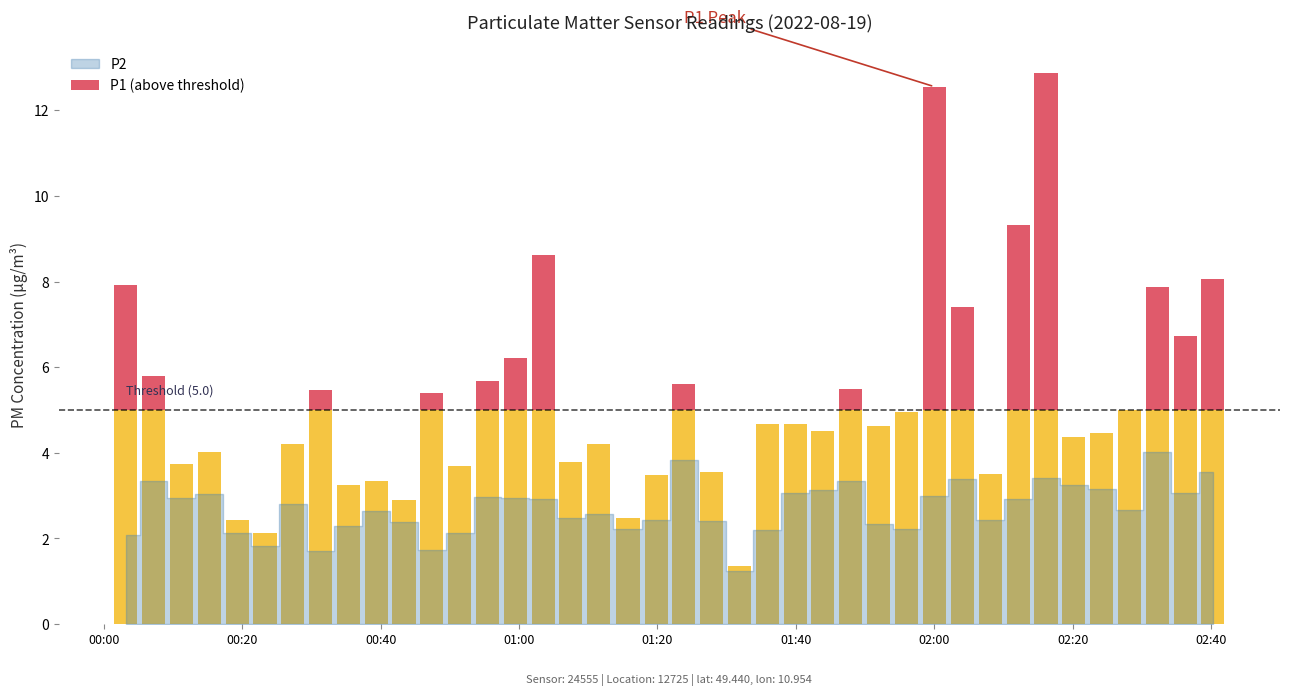

What is the sum of all P2 values?

108.1